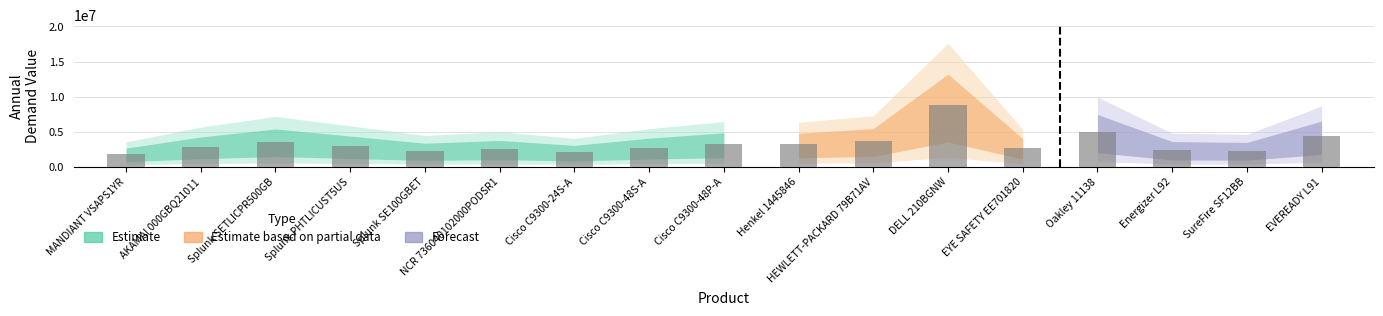

What is the sum of all values?

55982164.5